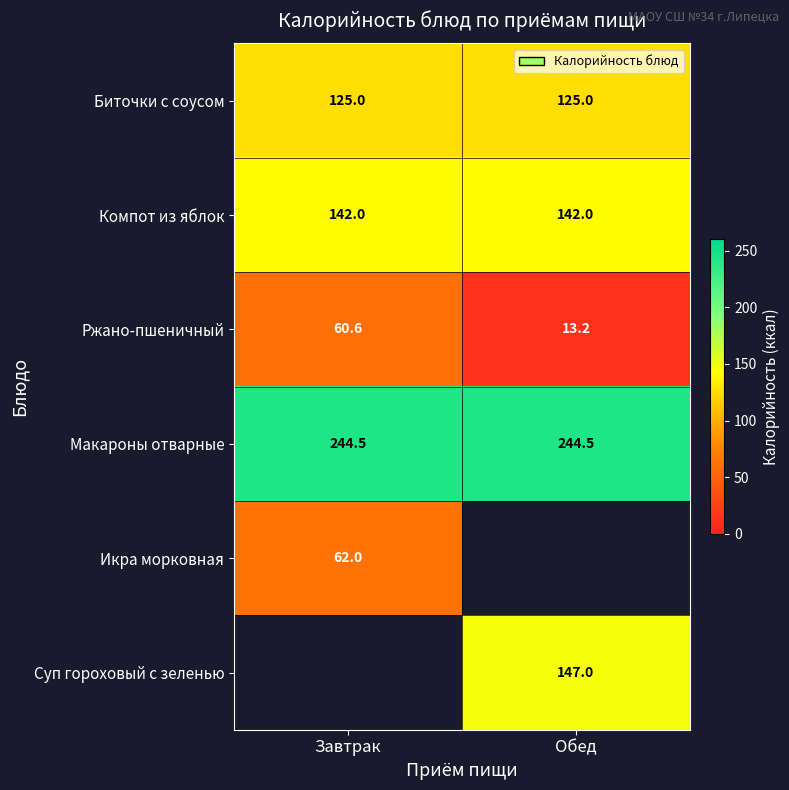

What is the difference between the maximum and minimum values in the Ржано-пшеничный series?

47.4